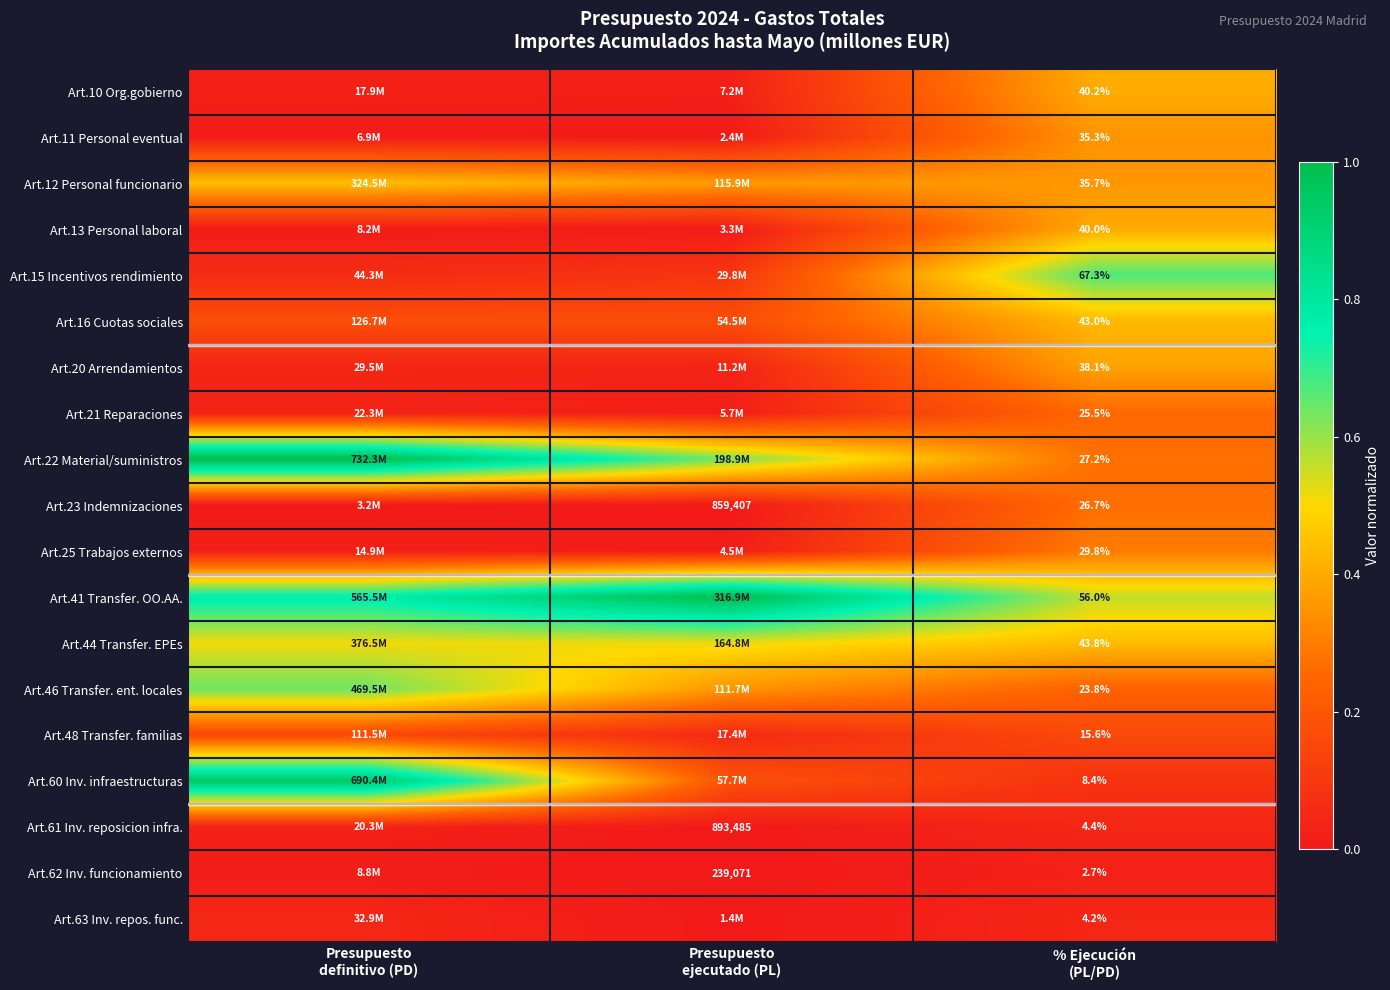

What is the maximum value shown in the chart?

1.0